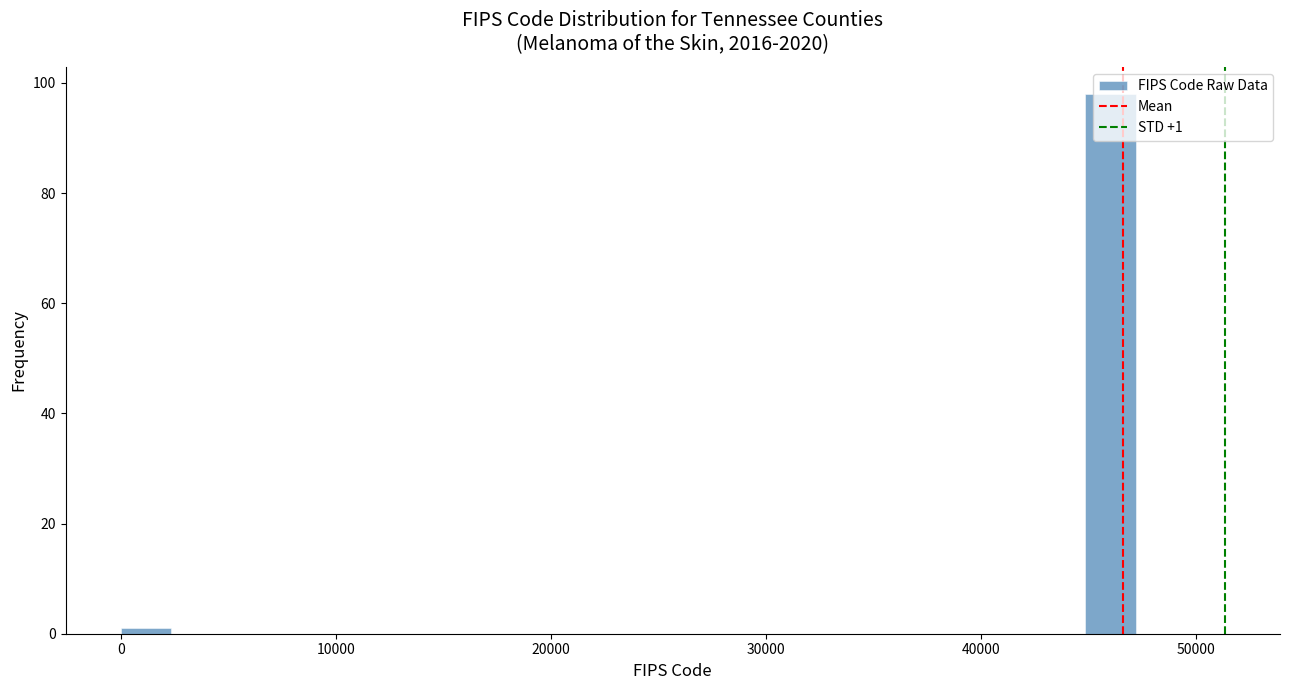

Around what value on the x-axis is the tallest bar? Give the approximate position of its centre, as read against the axis.

46000